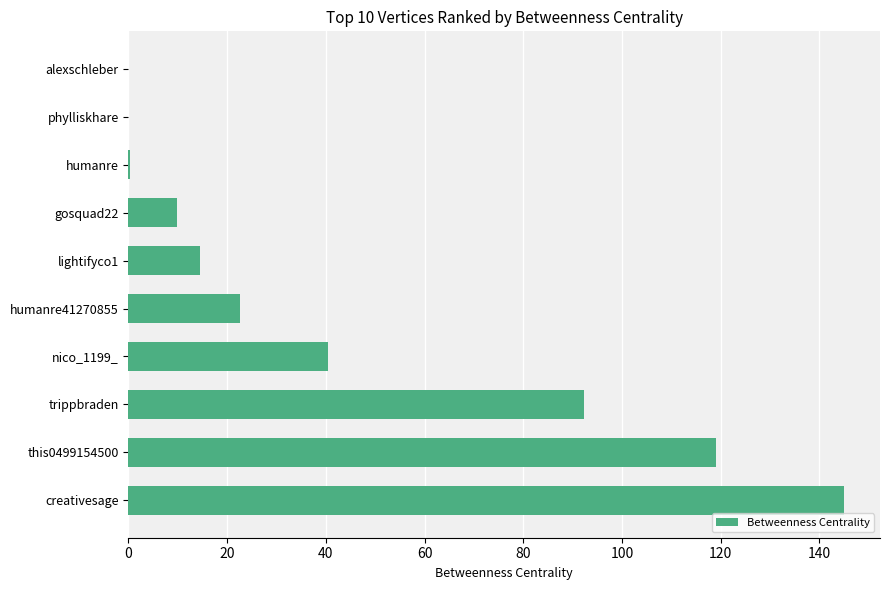

Count the number of values greater than 22.

5